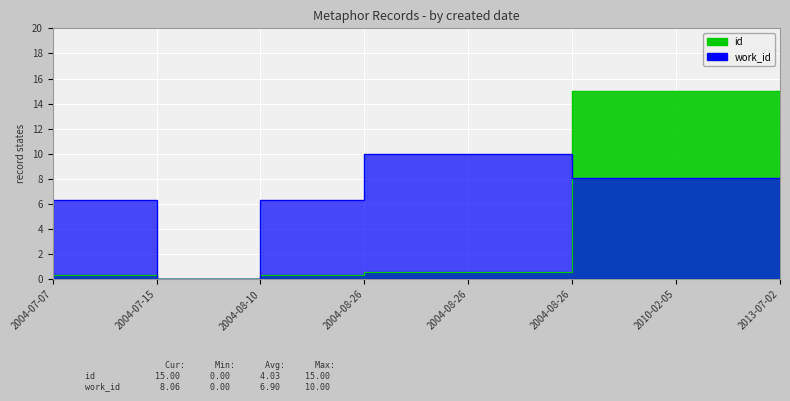

At which label is id closest to 7?

2004-08-26